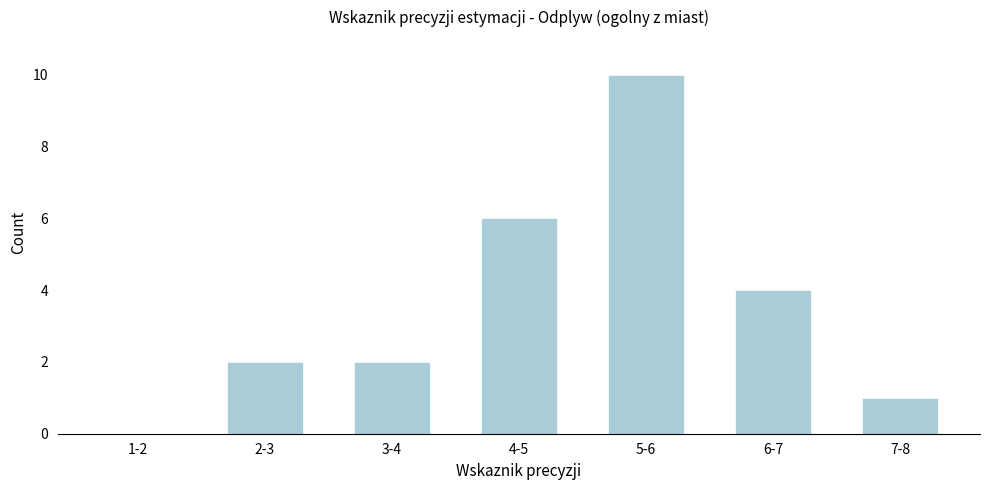

Reading left to right, extract all data points from this chart.

1-2=0	2-3=2	3-4=2	4-5=6	5-6=10	6-7=4	7-8=1